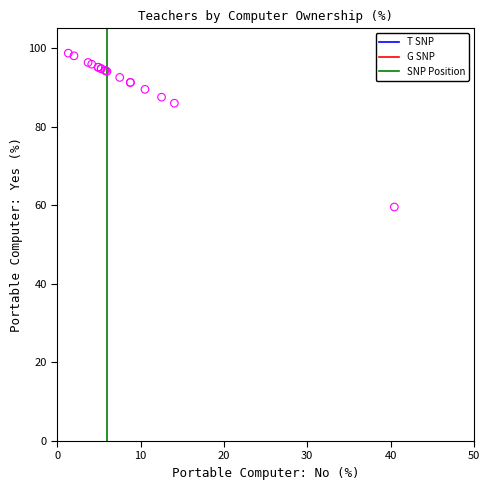

What Y value in the scatter plot is closest to 79?

86.0